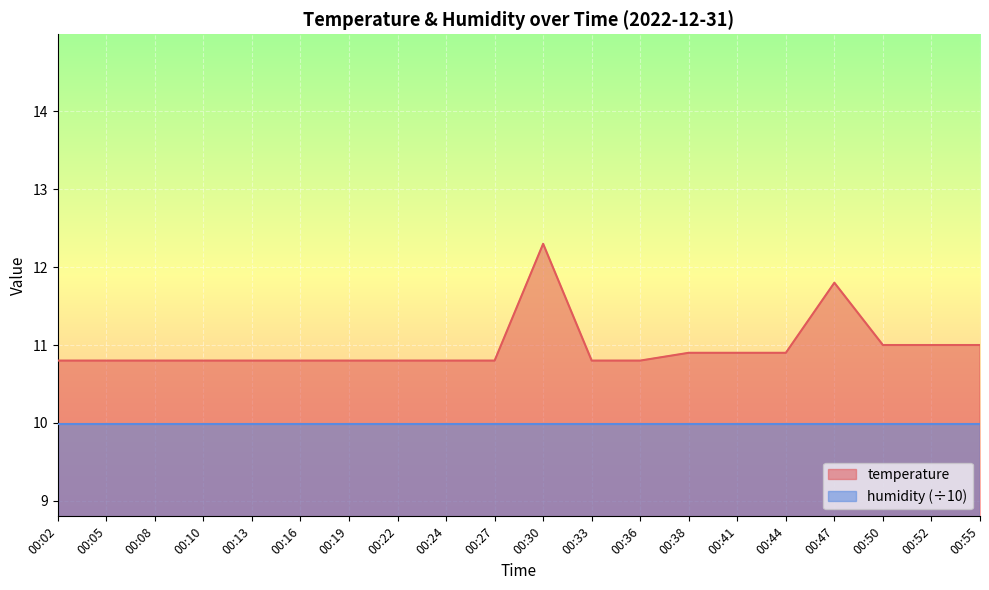

How many lines are shown in the chart?

2